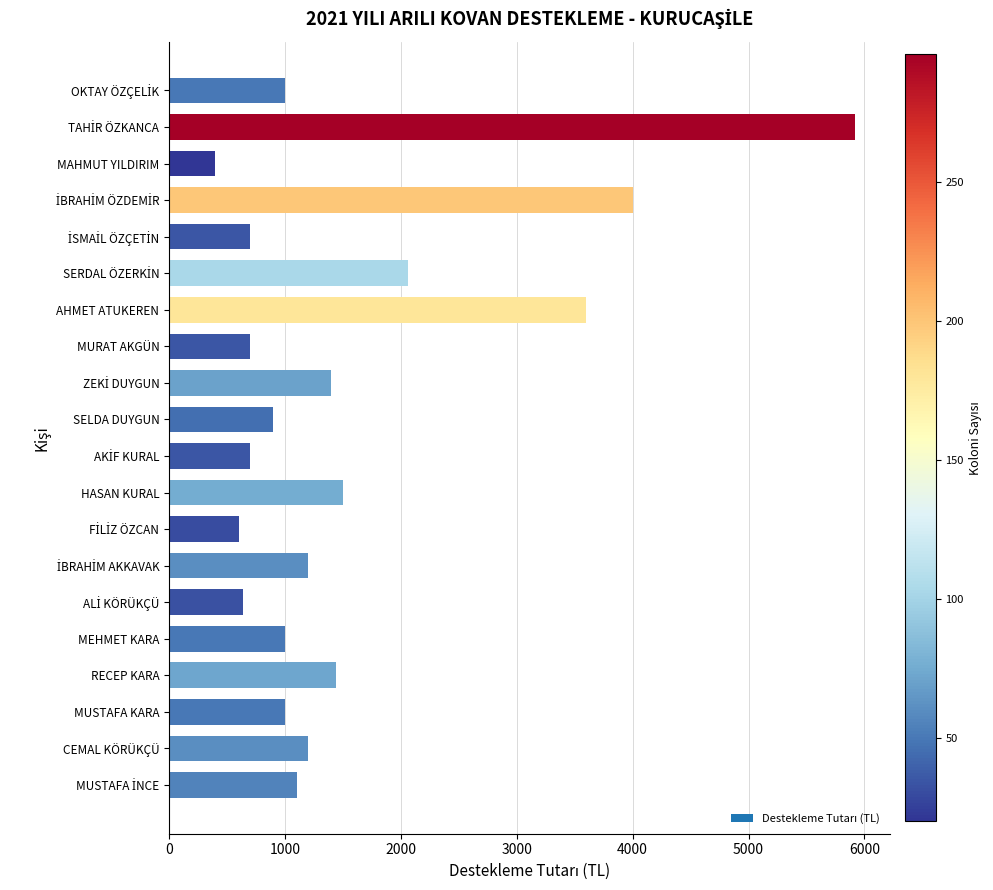

What is the minimum value shown in the chart?

400